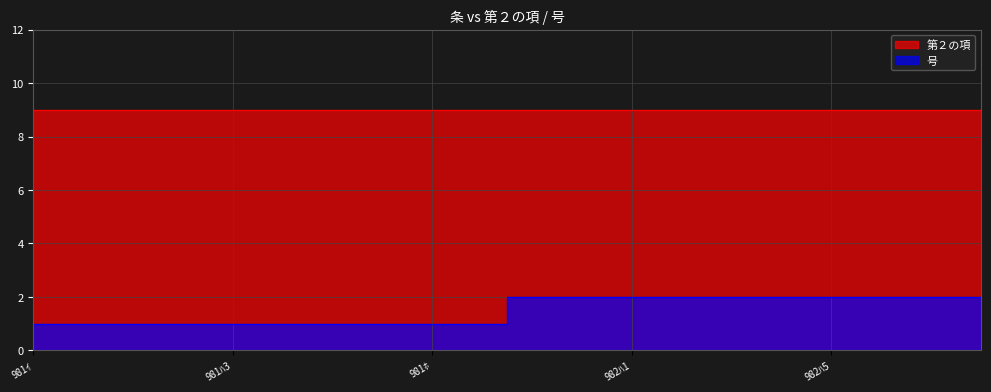

Rank the categories by value from highest to lowest.

982ｲ, 982ﾛ, 982ﾊ1, 982ﾊ2, 982ﾊ3, 982ﾊ4, 982ﾊ5, 982ﾆ, 982ﾎ, 982ﾍ, 981ｲ, 981ﾛ, 981ﾊ1, 981ﾊ2, 981ﾊ3, 981ﾊ4, 981ﾊ5, 981ﾆ, 981ﾎ, 981ﾍ